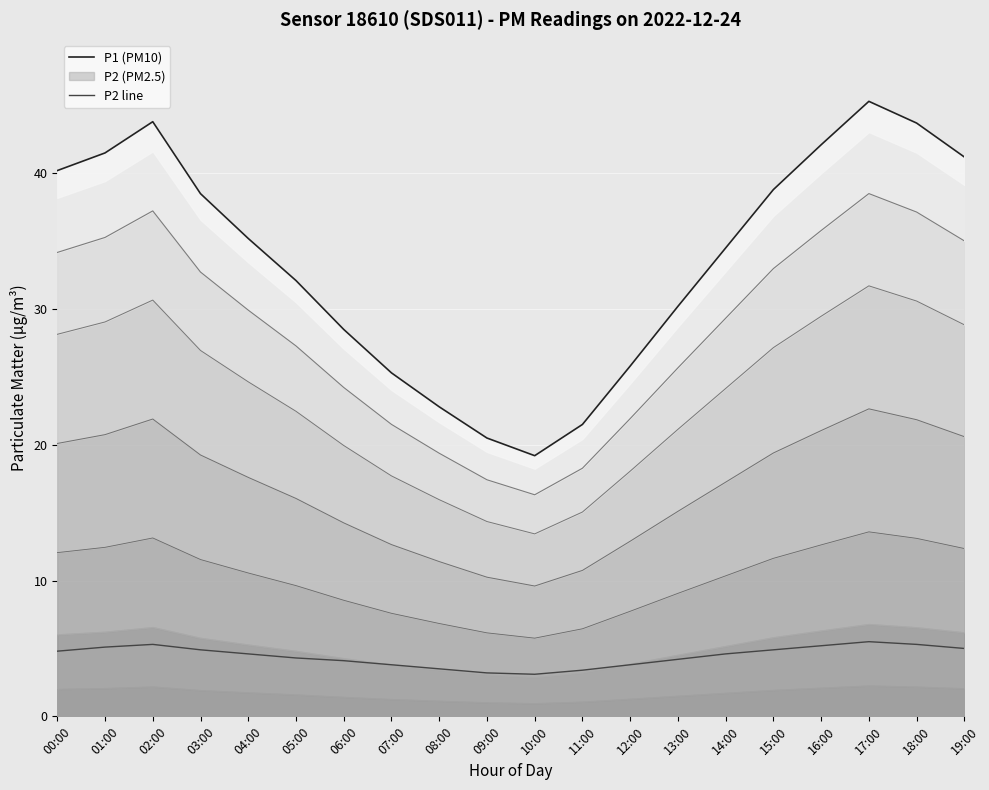

Which series has the largest total across all categories?

P1 (PM10)